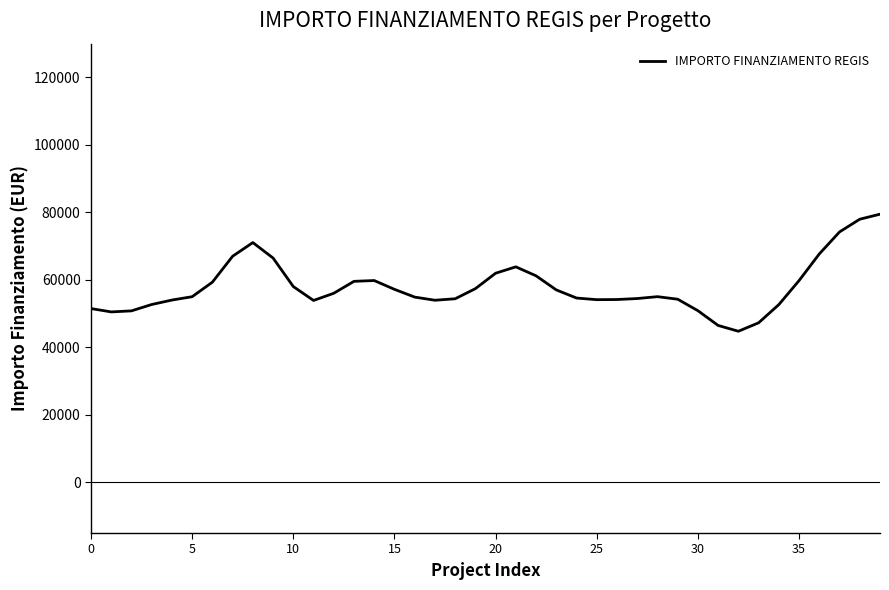

What is the smallest value displayed?

44784.6